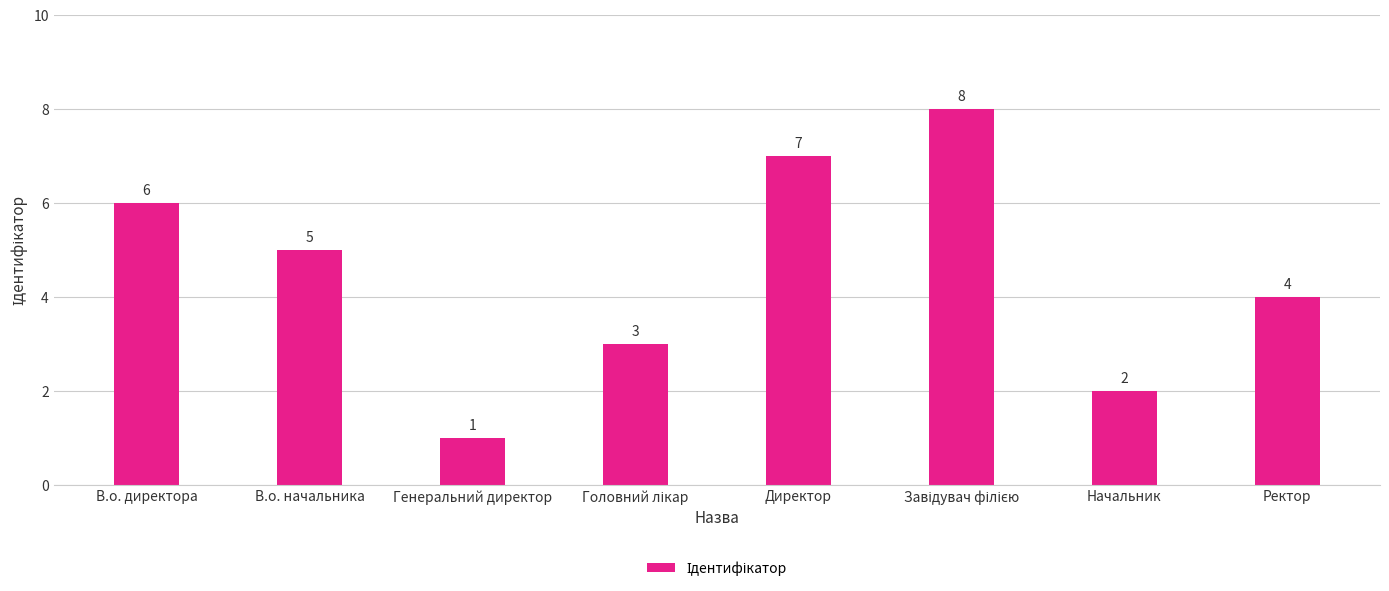

What is the label of the 4th bar from the right?

Директор